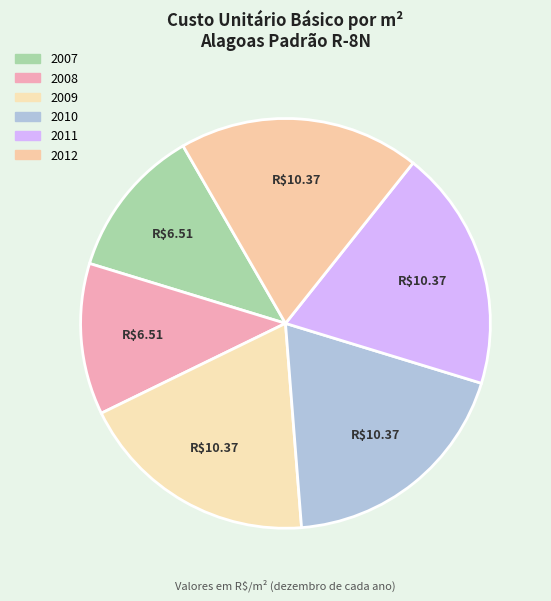

Is it true that 2008 is 12% of the pie?

True